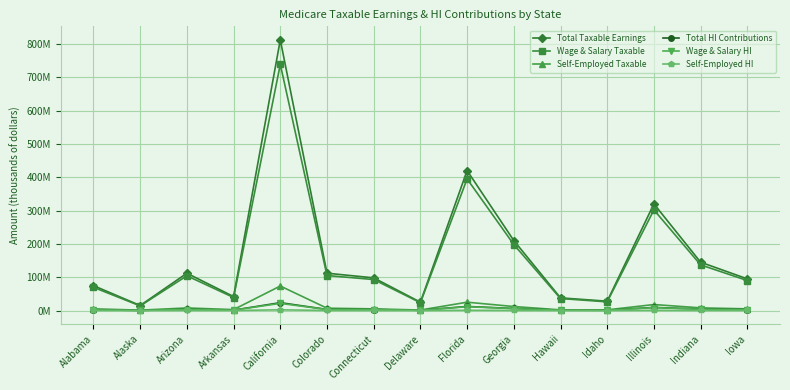

At how many categories does at least one series exceed 450316877?

1